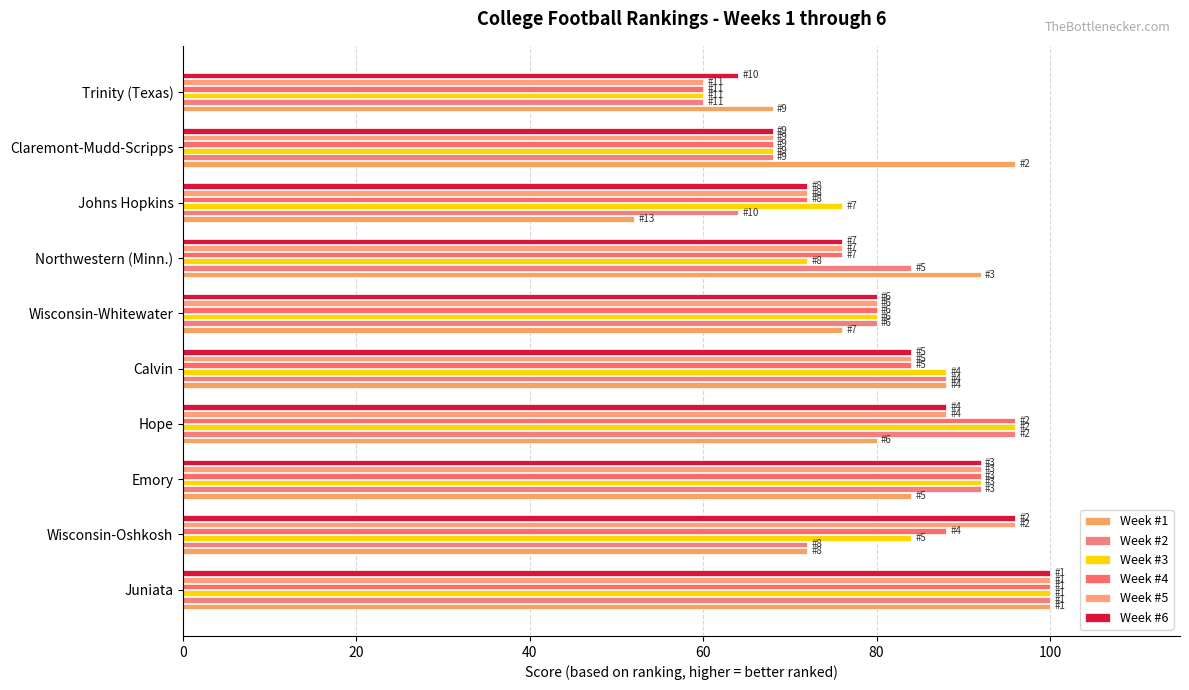

How many values in the Week #5 series are below 84?

5